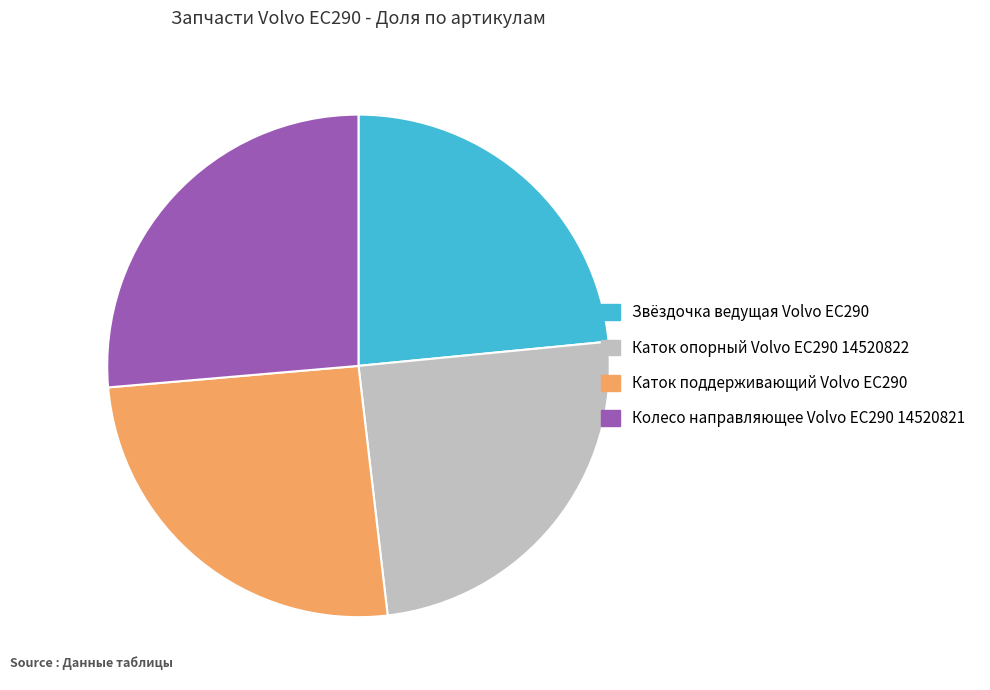

True or false: Каток поддерживающий Volvo EC290 accounts for 35% of the total.

False